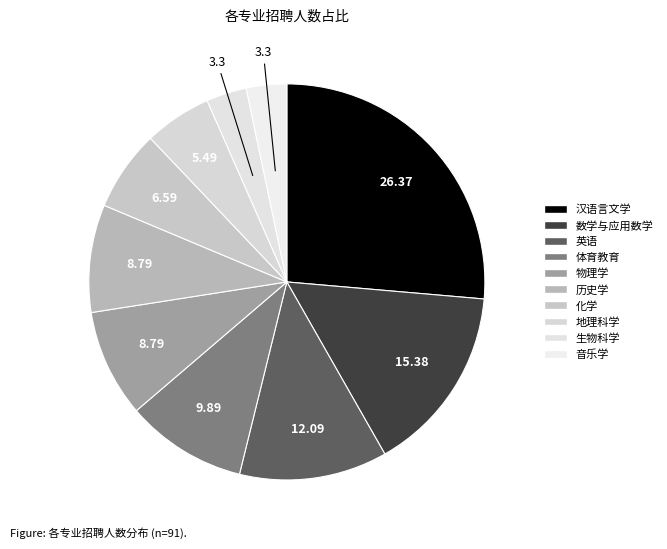

How many slices are in this pie chart?

10